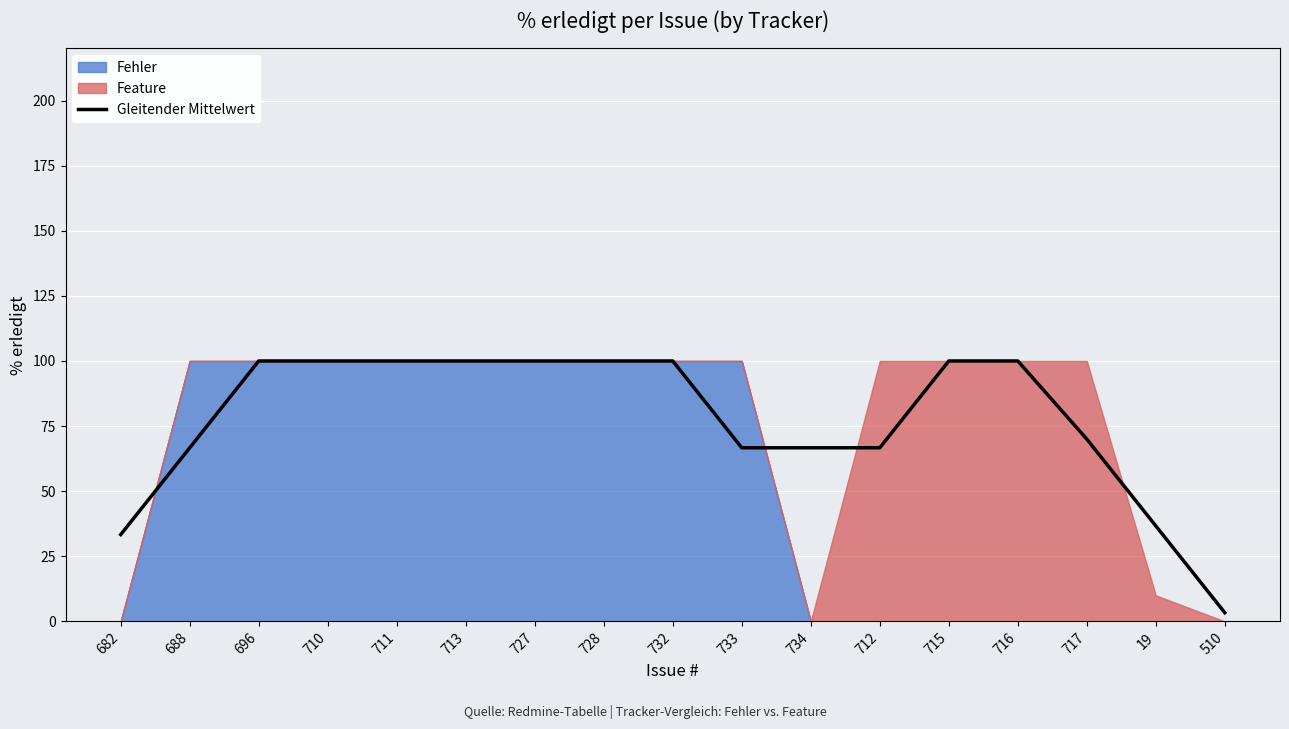

What is the label of the 1st point from the left?

682